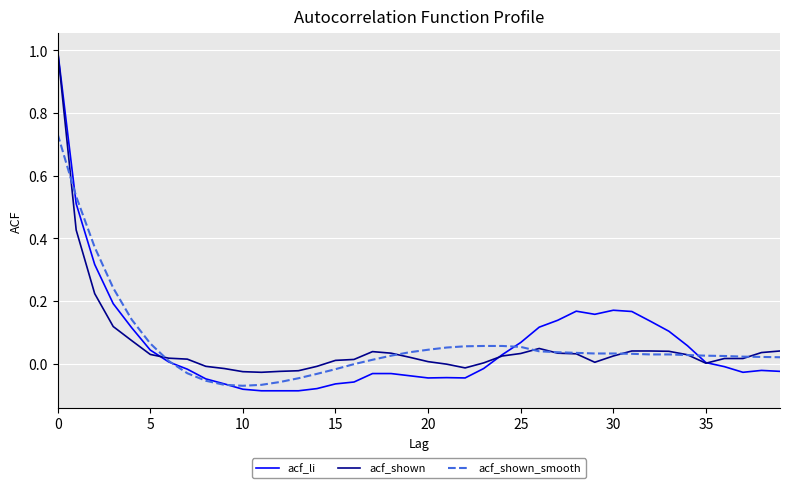

Which series has the widest spread of values?

acf_li